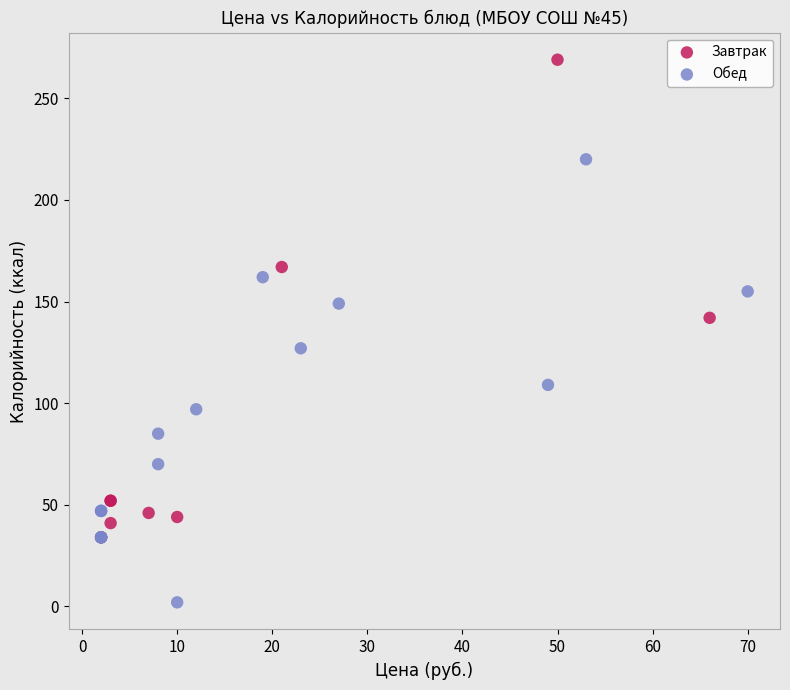

Which series reaches the minimum Y coordinate?

Обед